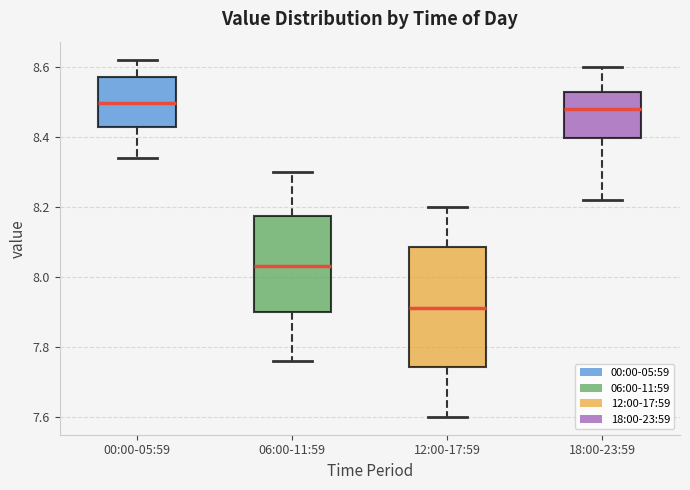

Comparing the boxes themselves (not the whiskers), which one is the tallest?

12:00-17:59